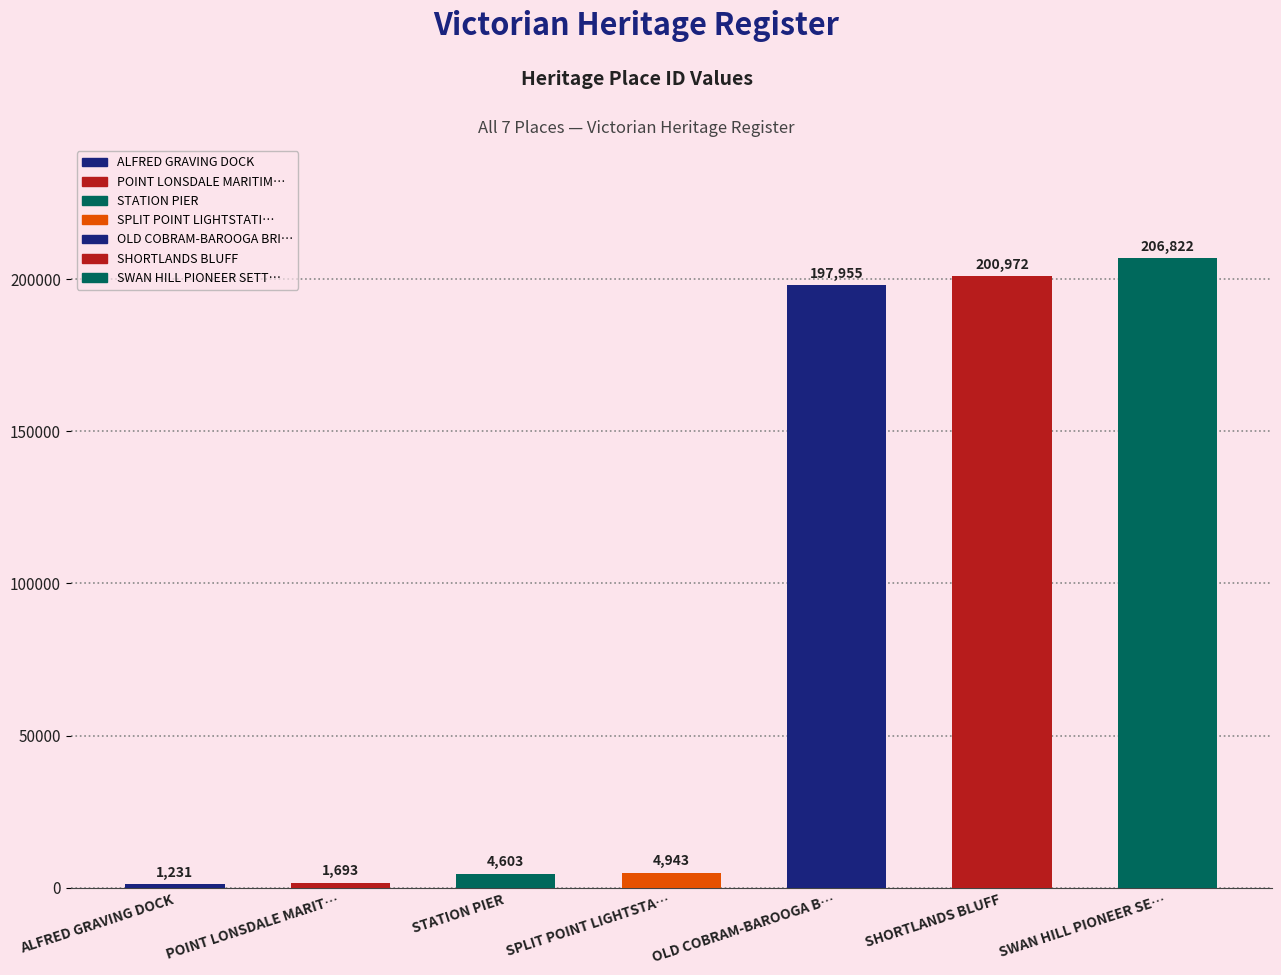

Reading left to right, list all the values displayed in this chart.

1231	1693	4603	4943	197955	200972	206822